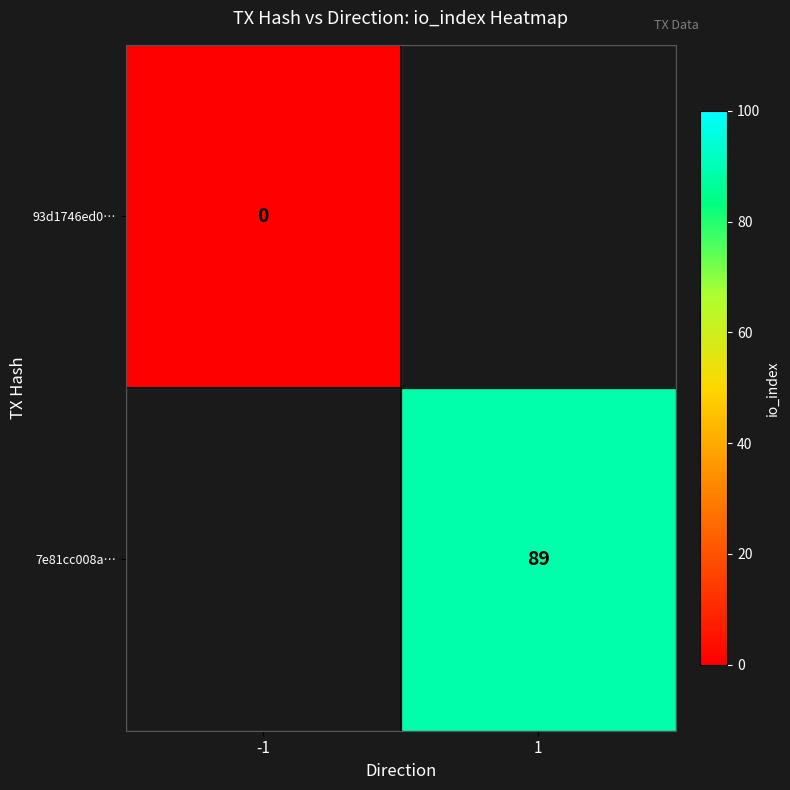

Rank the categories by 93d1746ed0… value from lowest to highest.

-1, 1